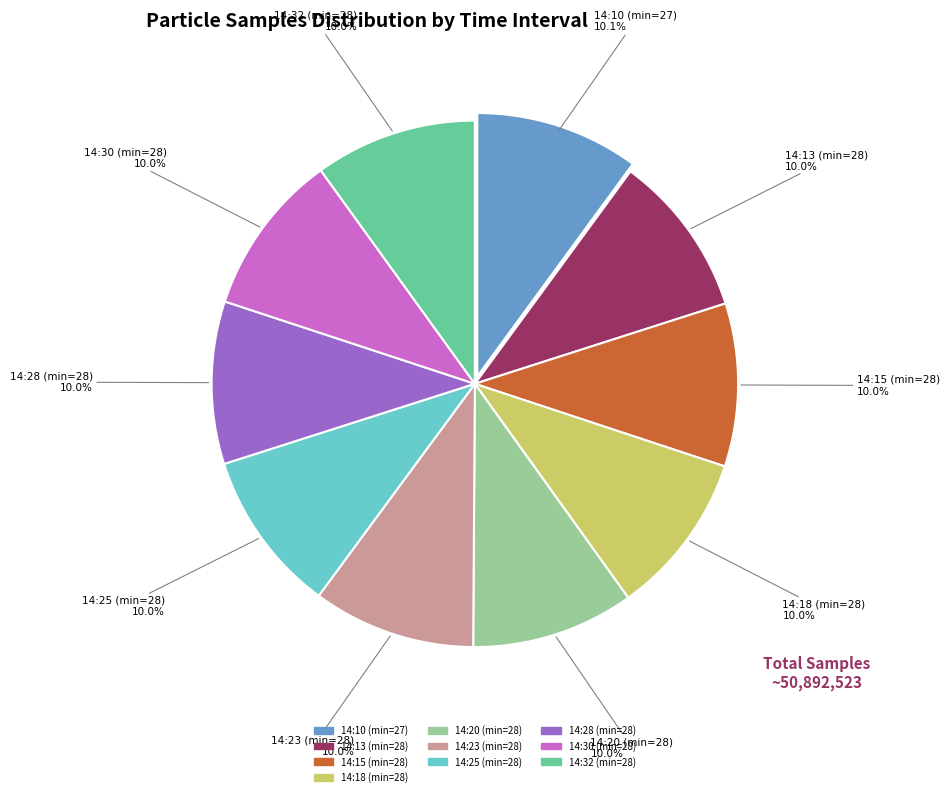

Is there a majority slice in this chart?

No